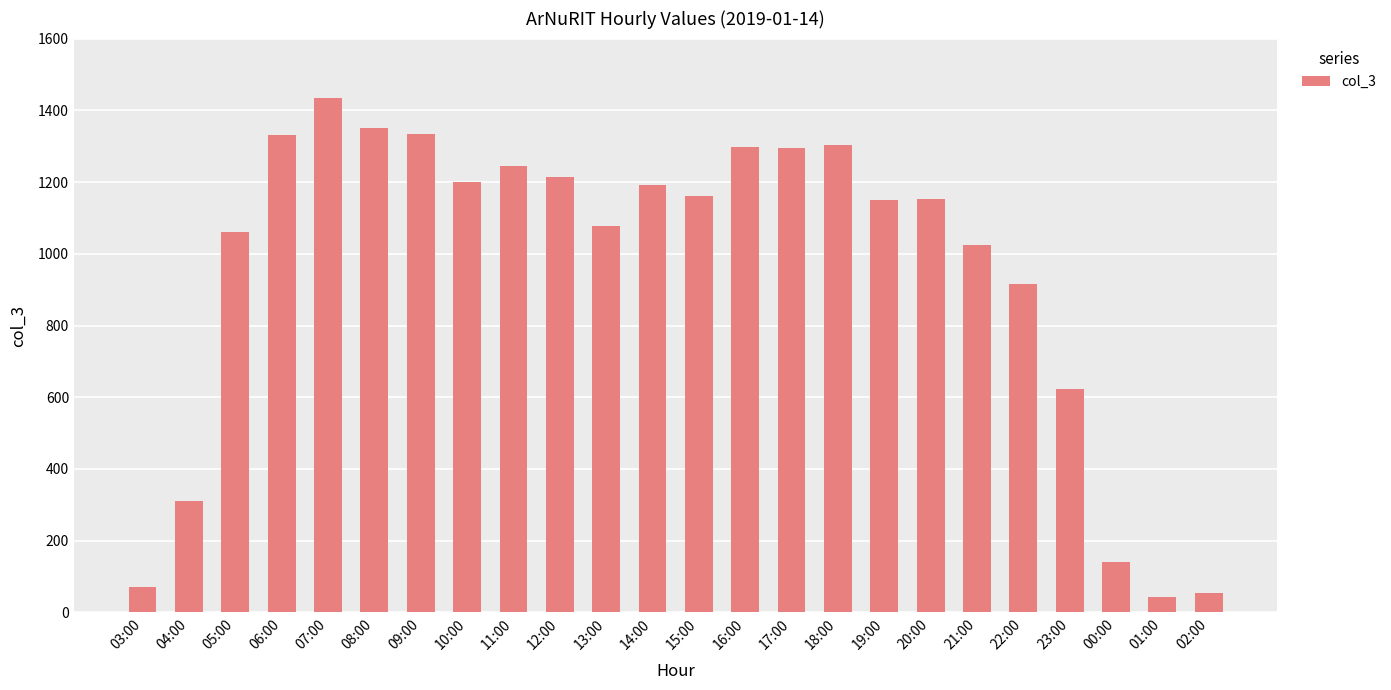

At which category does the chart reach its peak across all series?

07:00